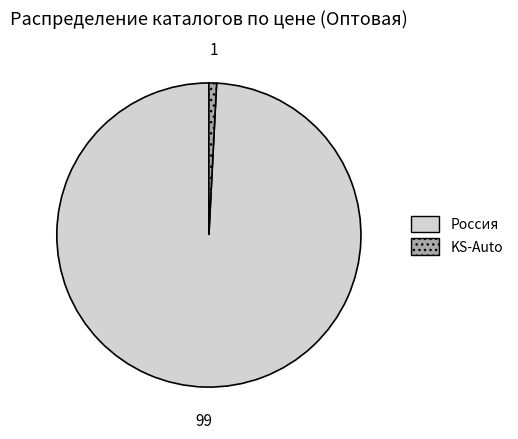

Between Россия and KS-Auto, which is larger?

Россия